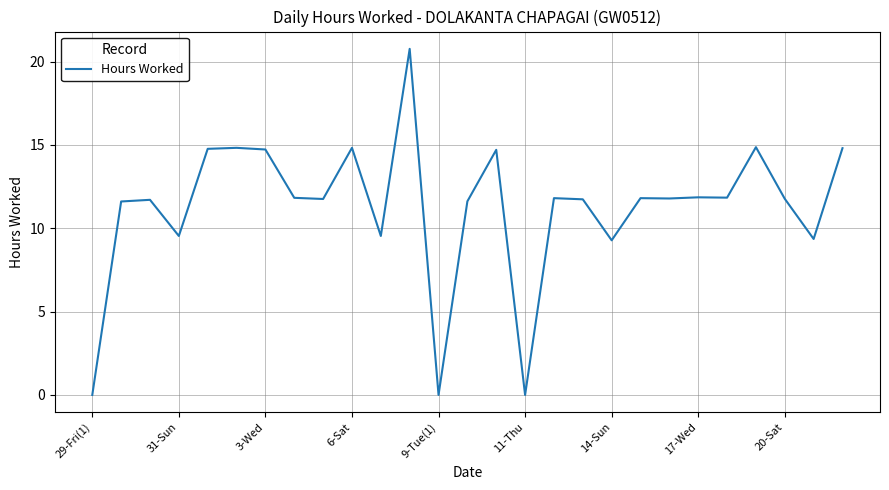

What is the greatest value displayed?

20.8